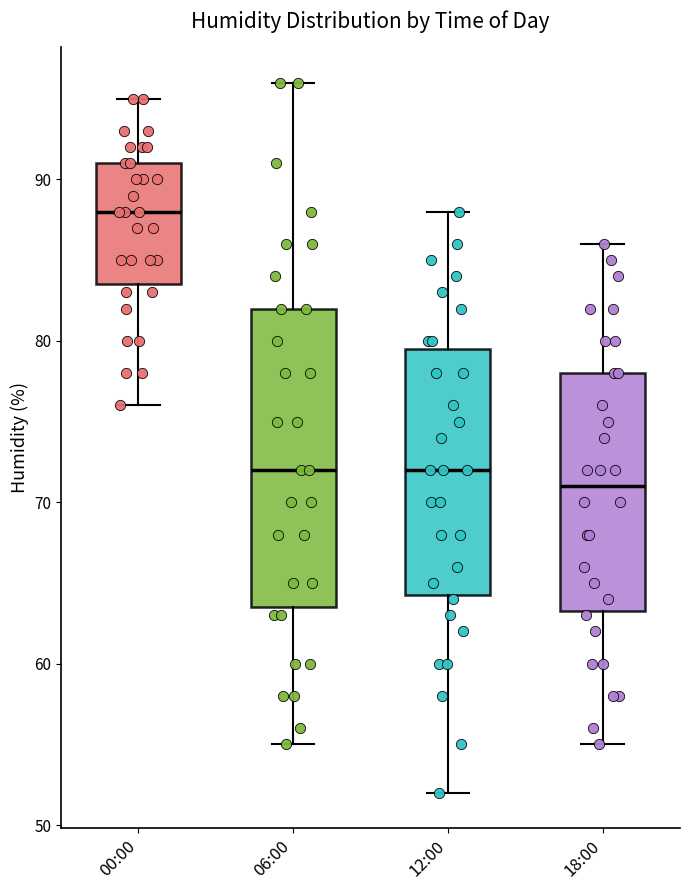

Reading left to right, transcribe this box plot: for each box, give where its median line is, the range the box spans, and where its two whiskers end, as read against the y-axis. The values are not printed on the chart, so give them approximately, as read against the axis.

00:00: median 88, box 84 to 91, whiskers 76 to 95
06:00: median 72, box 64 to 82, whiskers 55 to 96
12:00: median 72, box 64 to 80, whiskers 52 to 88
18:00: median 71, box 63 to 78, whiskers 55 to 86